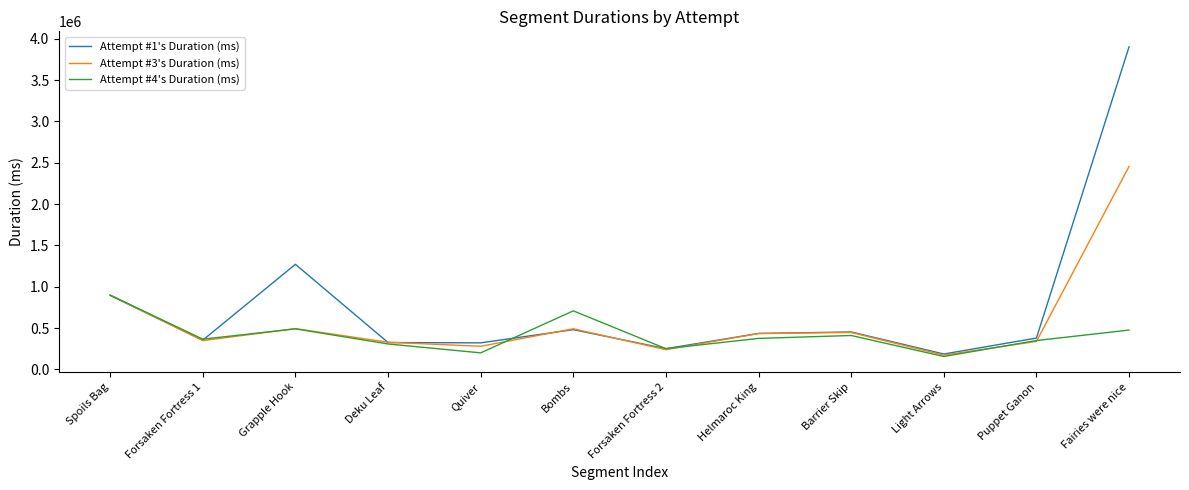

How many interior local valleys does the Attempt #4's Duration (ms) series have?

4